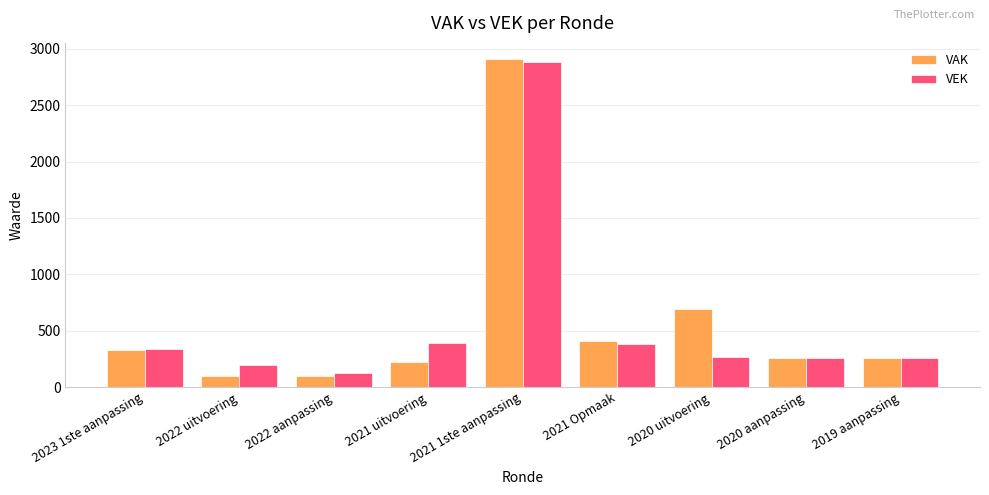

Between 2023 1ste aanpassing and 2022 uitvoering, which series saw the biggest shift?

VAK